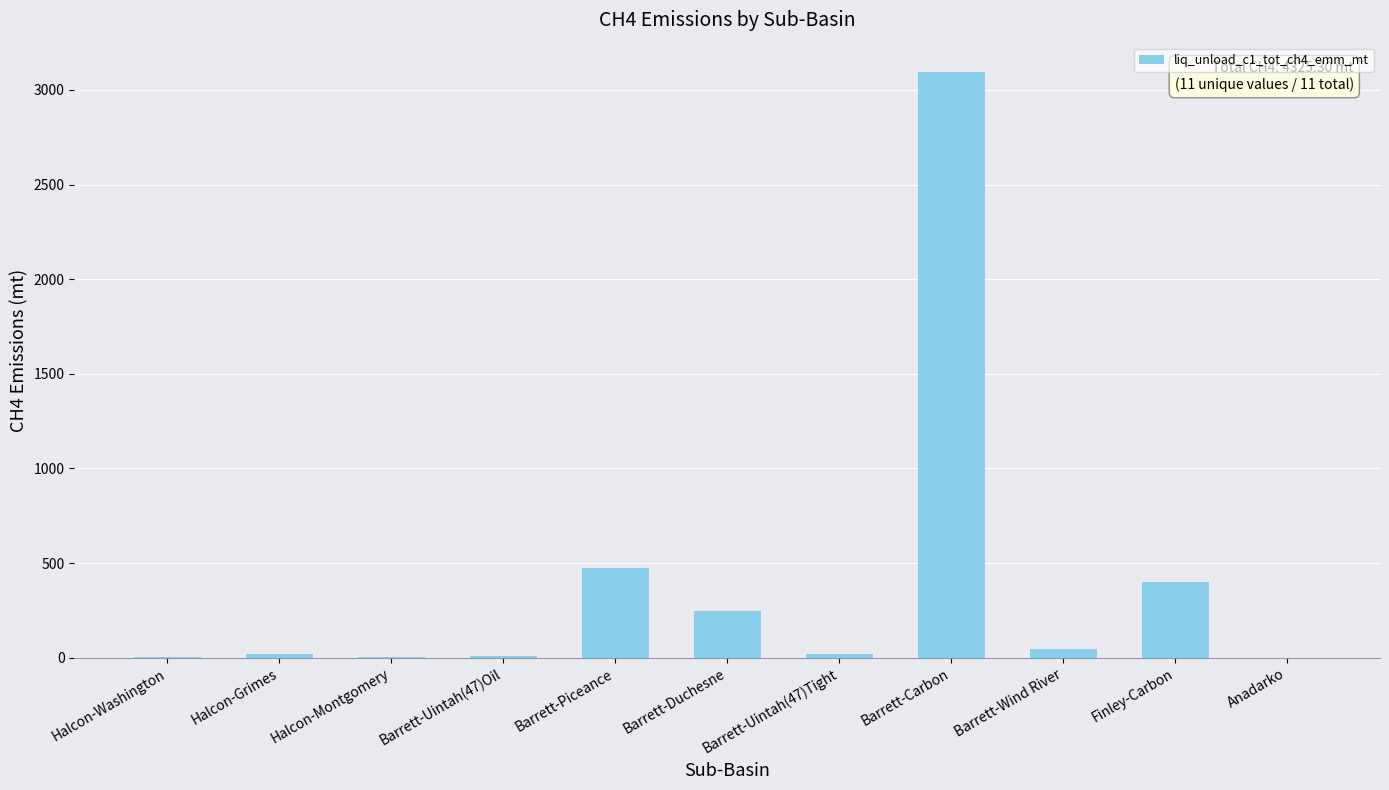

What is the greatest value displayed?

3095.3